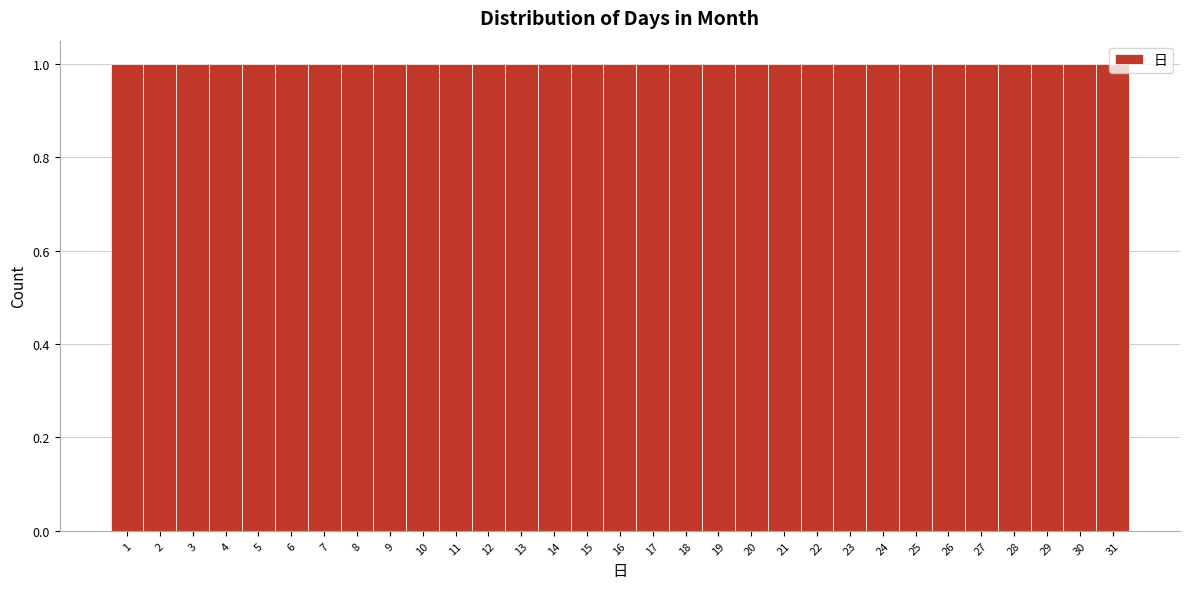

Reading left to right, transcribe this chart: for each bar, give the range it covers on the x-axis and its height. The values are not printed on the chart, so give them approximately, as read against the axis.

0.5 to 1.5: 1
1.5 to 2.5: 1
2.5 to 3.5: 1
3.5 to 4.5: 1
4.5 to 5.5: 1
5.5 to 6.5: 1
6.5 to 7.5: 1
7.5 to 8.5: 1
8.5 to 9.5: 1
9.5 to 10.5: 1
10.5 to 11.5: 1
11.5 to 12.5: 1
12.5 to 13.5: 1
13.5 to 14.5: 1
14.5 to 15.5: 1
15.5 to 16.5: 1
16.5 to 17.5: 1
17.5 to 18.5: 1
18.5 to 19.5: 1
19.5 to 20.5: 1
20.5 to 21.5: 1
21.5 to 22.5: 1
22.5 to 23.5: 1
23.5 to 24.5: 1
24.5 to 25.5: 1
25.5 to 26.5: 1
26.5 to 27.5: 1
27.5 to 28.5: 1
28.5 to 29.5: 1
29.5 to 30.5: 1
30.5 to 31.5: 1